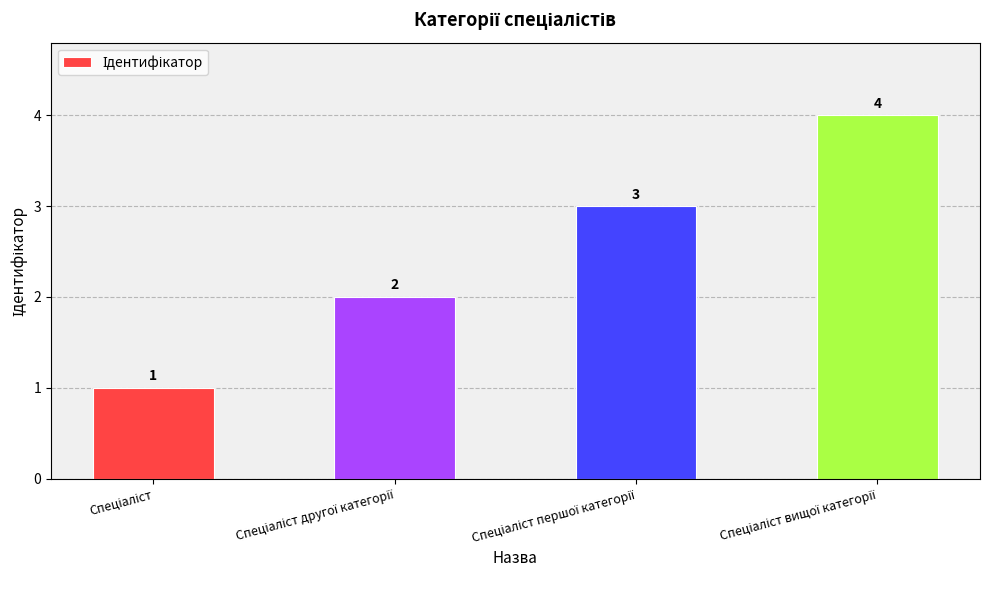

What is the value of the 2nd bar from the left?

2